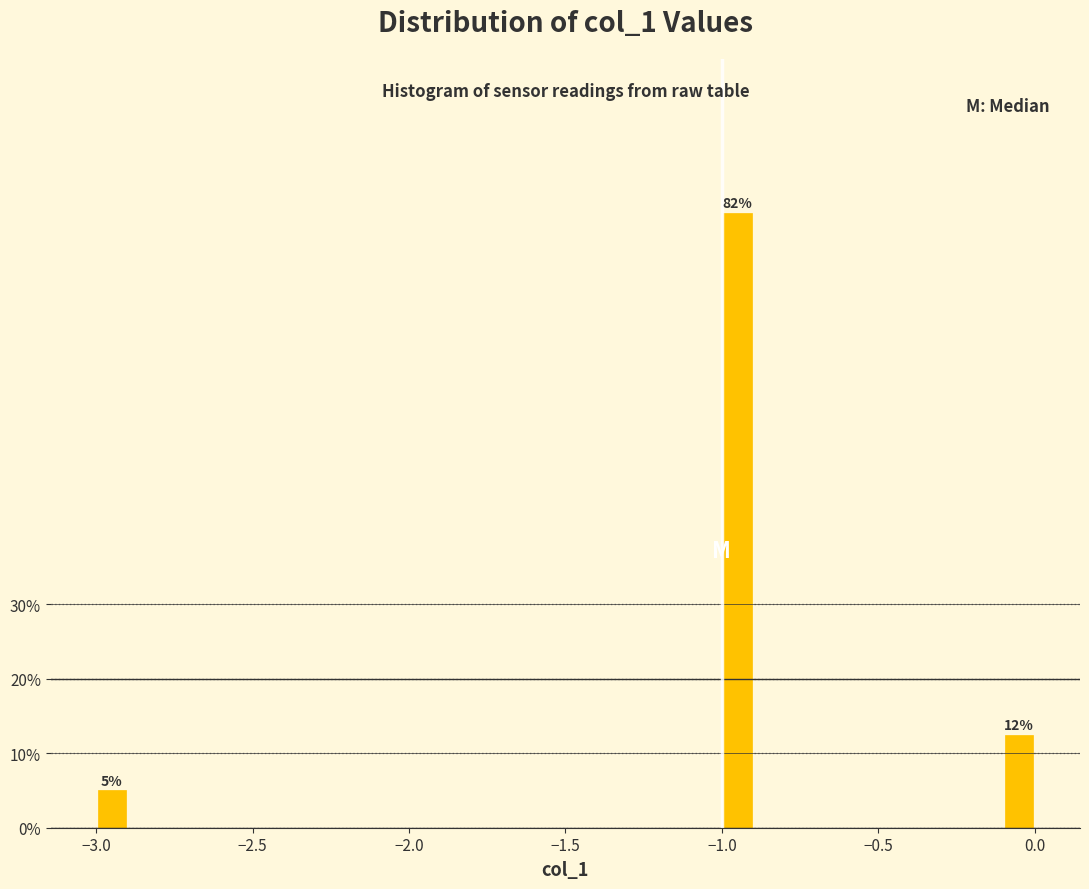

Read against the x-axis, roughly where is the centre of the tallest bar?

-0.95